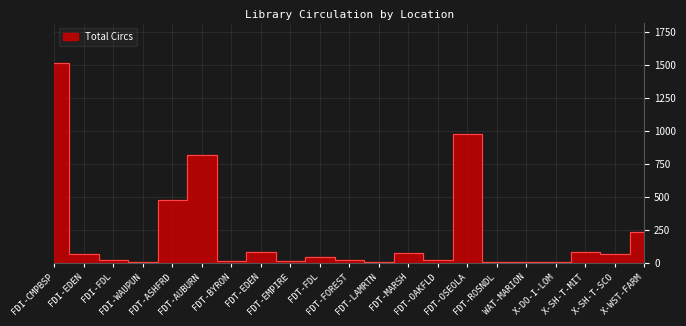

How many interior local valleys (lower than both neighbors) does the data have?

6